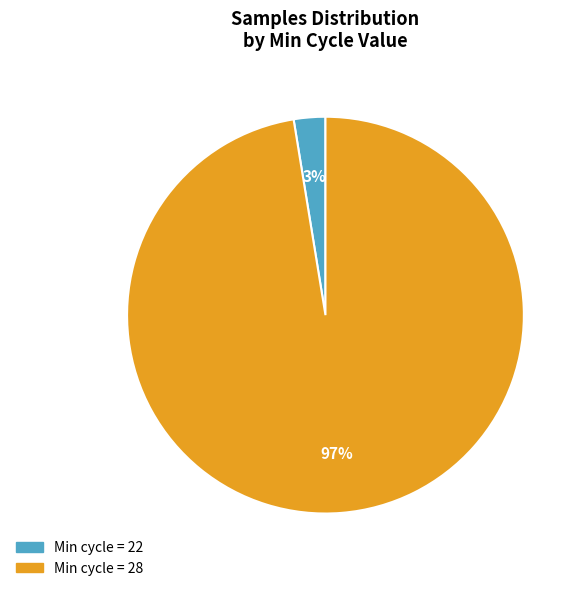

Does any single category account for the majority?

Yes